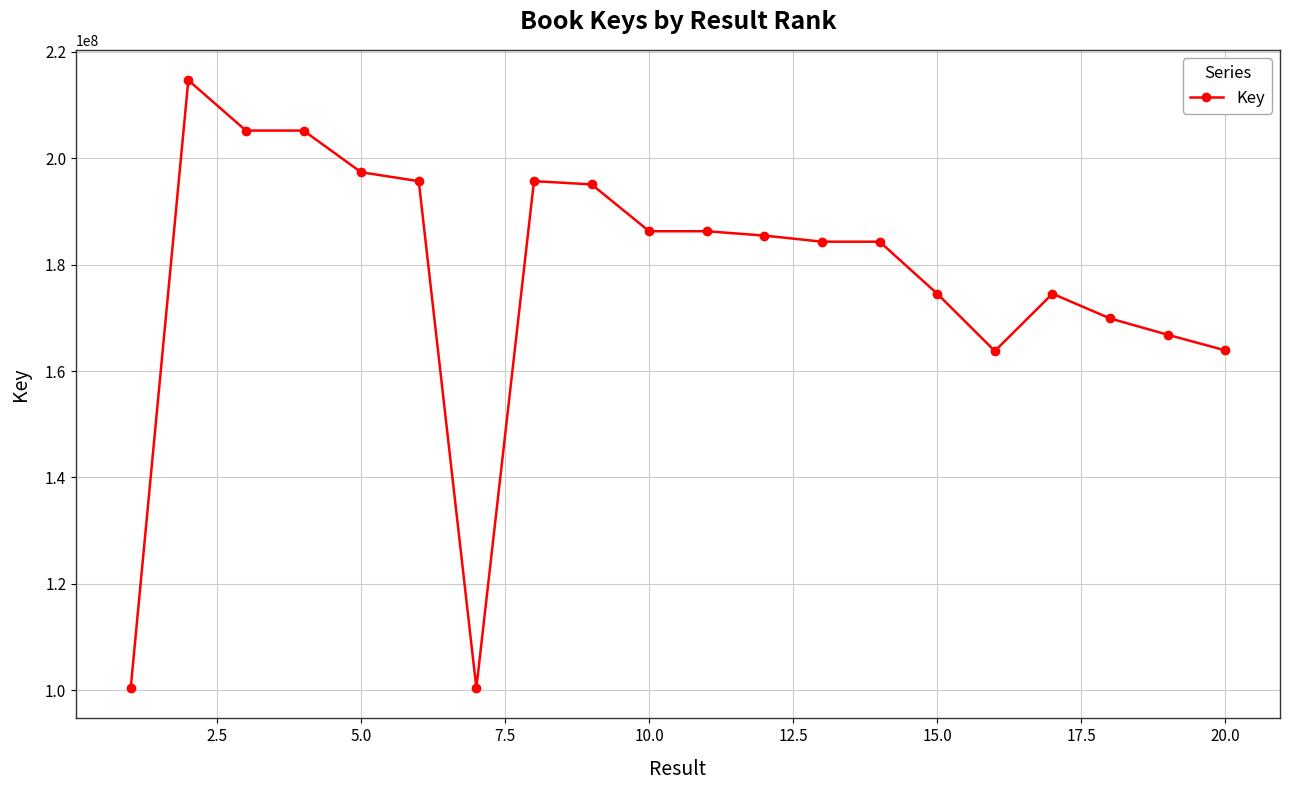

What is the greatest value displayed?

214691917